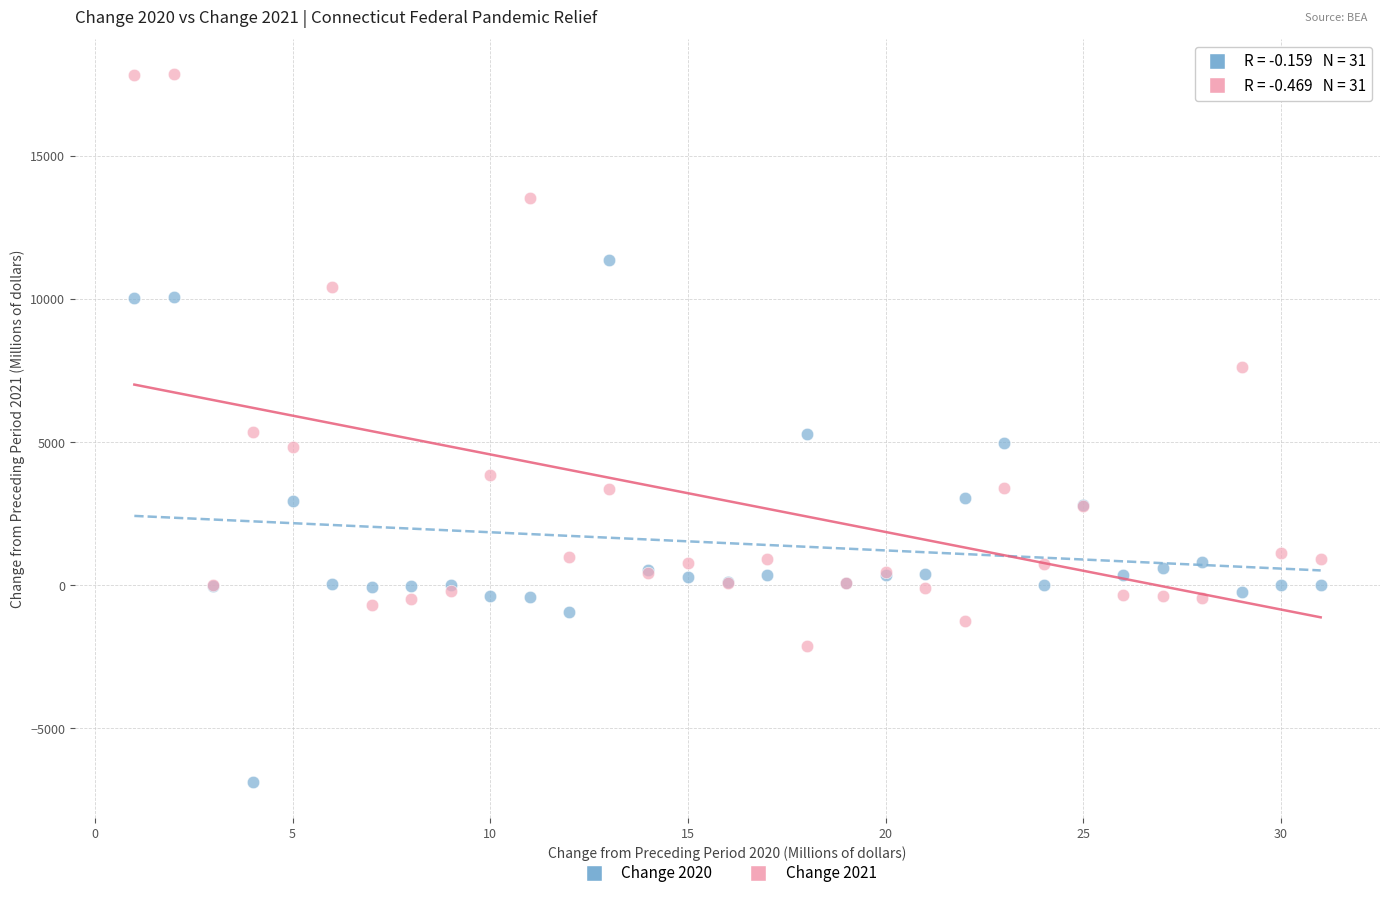

Which series has the largest Y range (max minus min)?

Change 2021